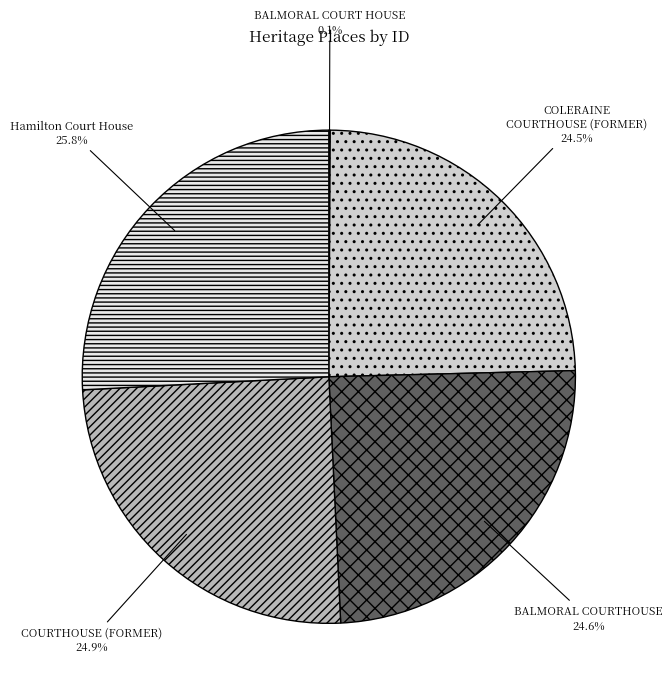

How much of the chart is everything except BALMORAL COURTHOUSE?

75.4%